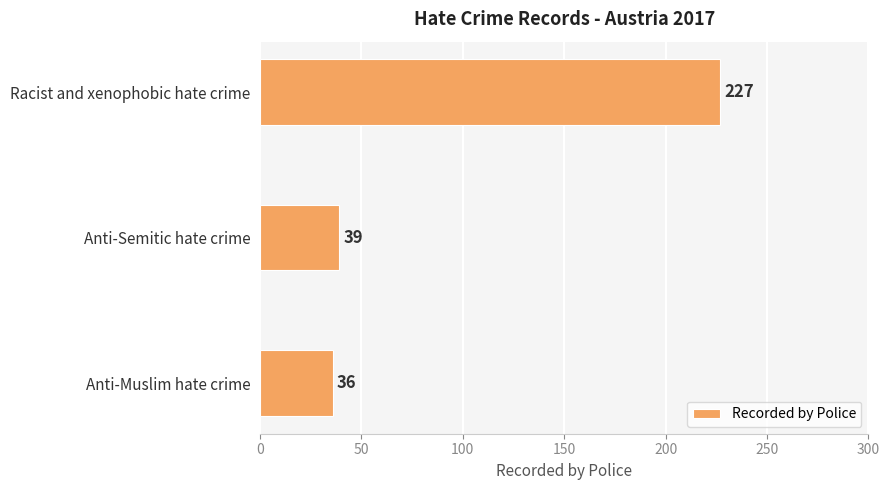

At which label is the value closest to 131?

Anti-Semitic hate crime